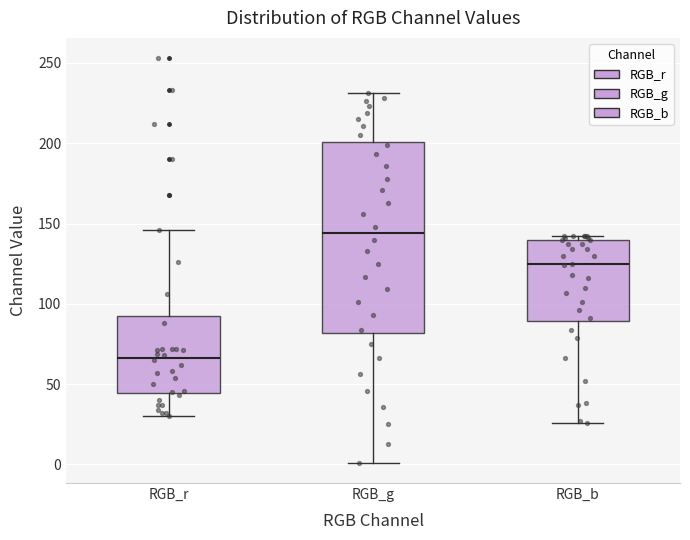

Comparing the boxes themselves (not the whiskers), which one is the tallest?

RGB_g